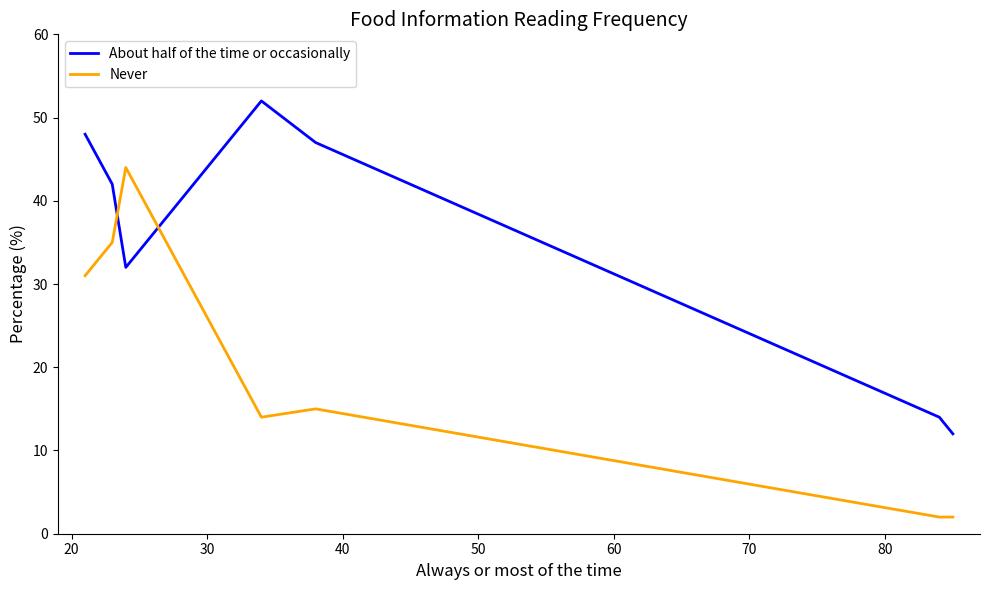

What is the maximum value shown in the chart?

52